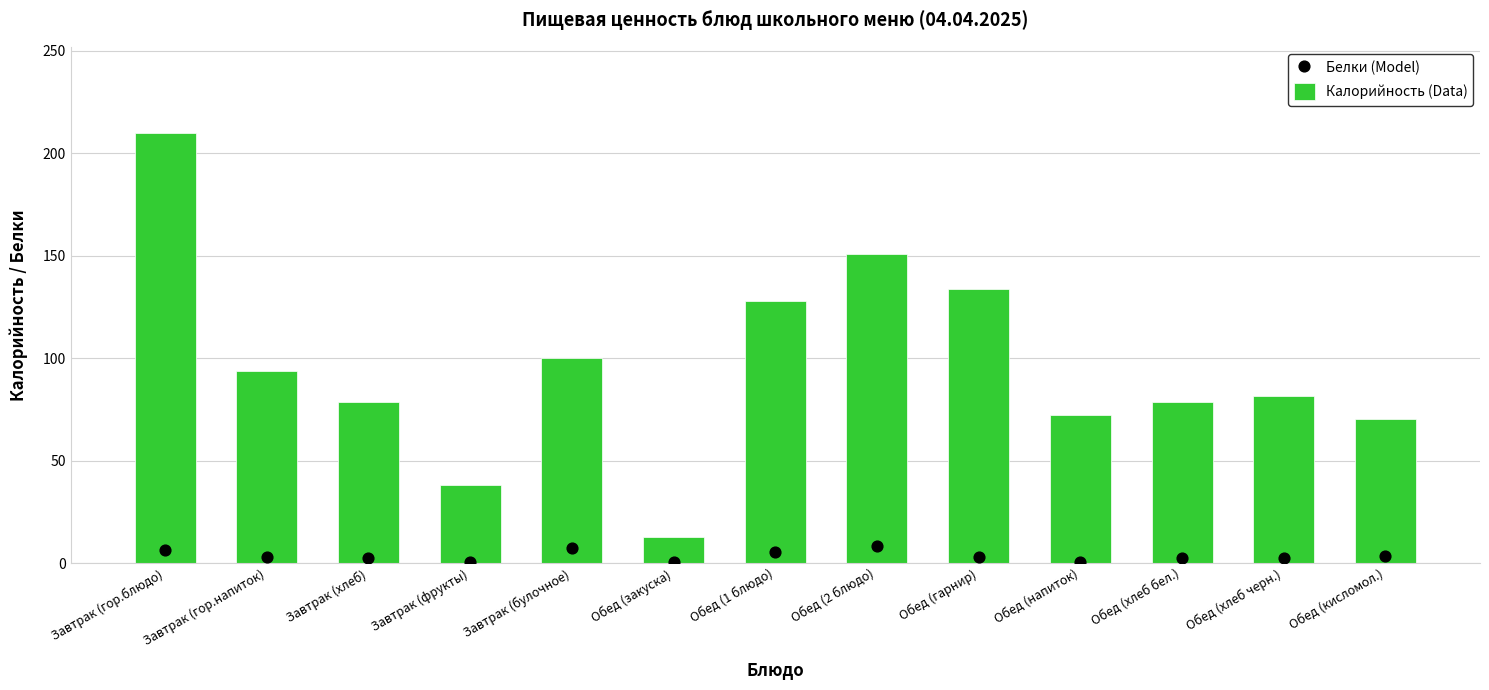

What are all the series names shown in the legend?

Калорийность (Data), Белки (Model)